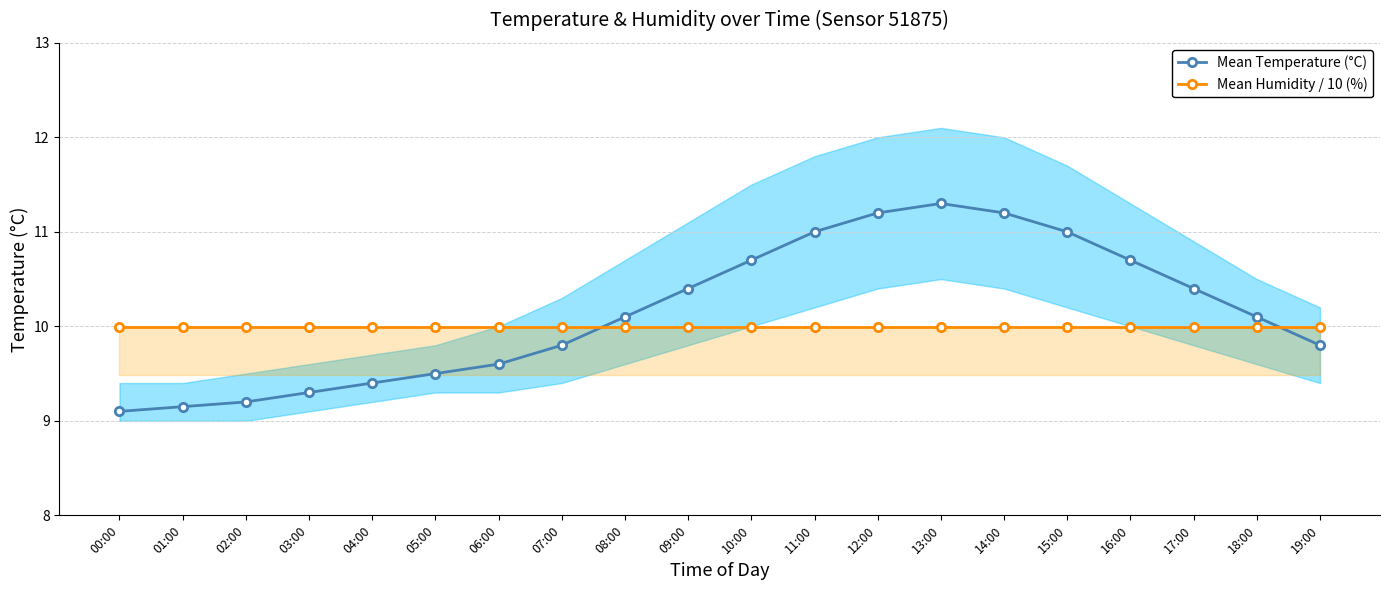

Which series has the largest range (max minus min)?

Mean Temperature (°C)